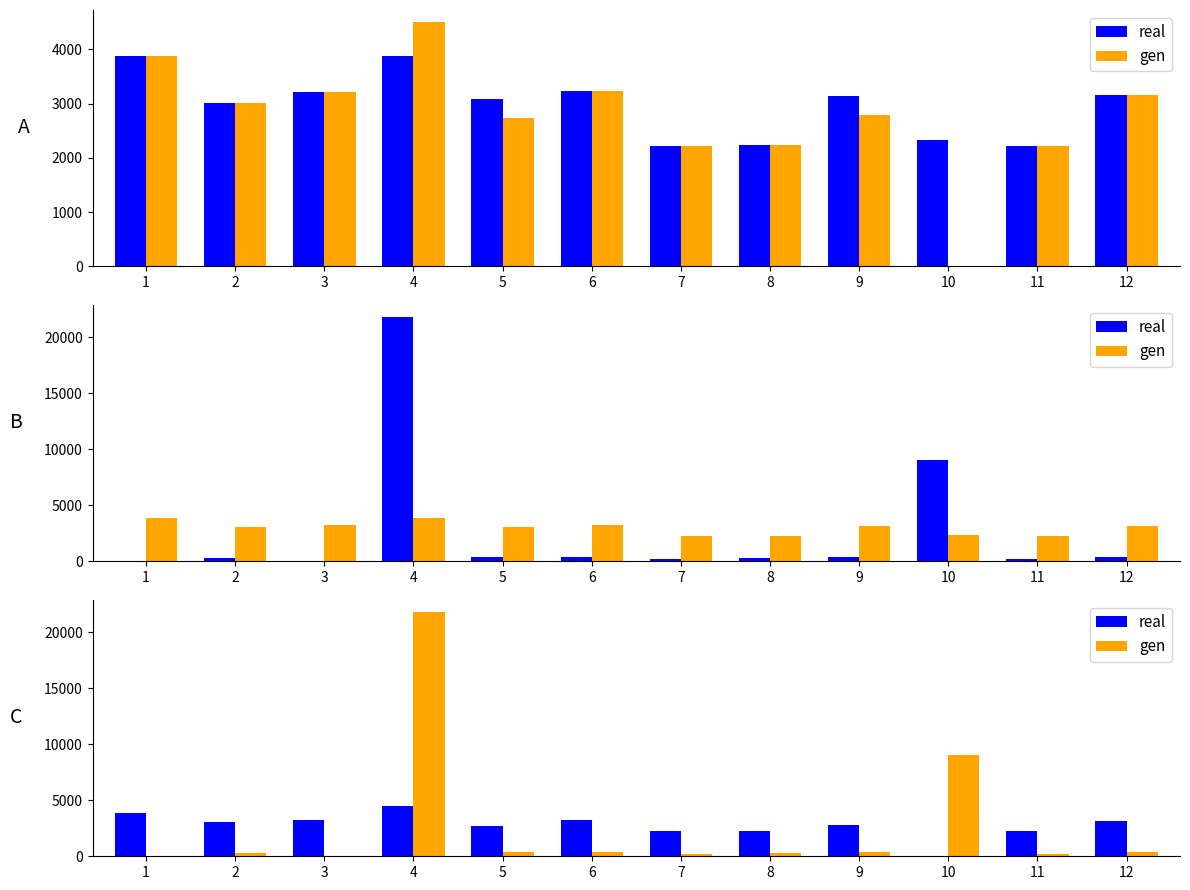

At which label is real closest to 2250?

8